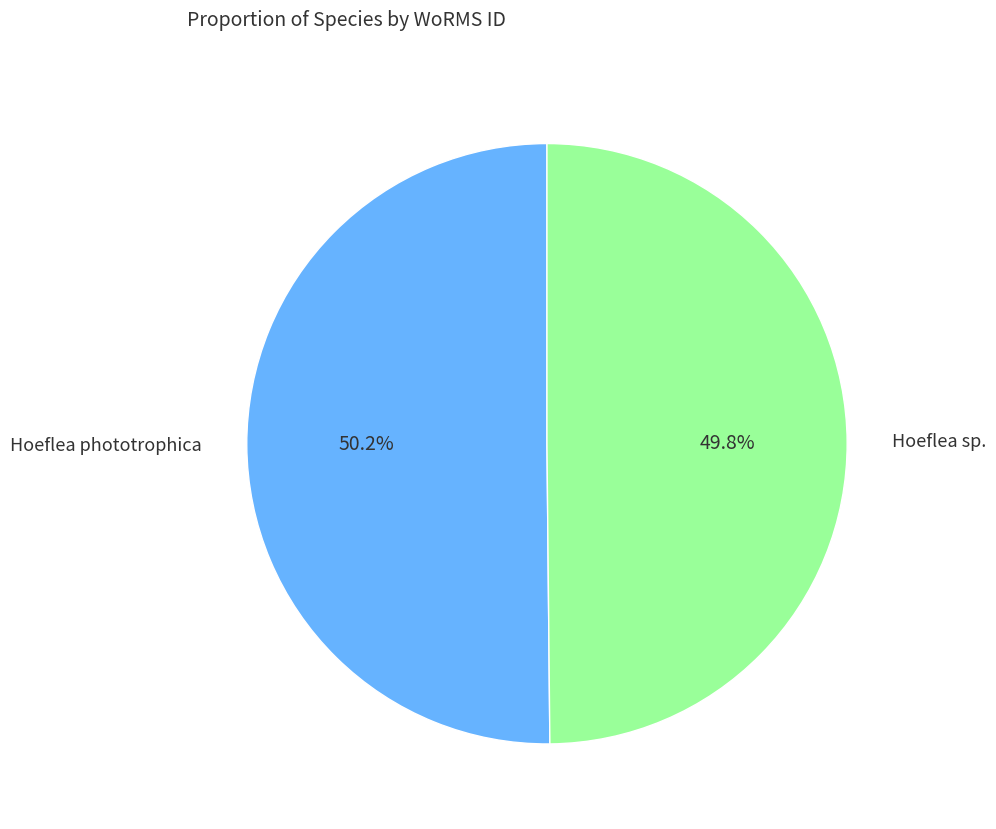

Approximately how many times larger is the value at Hoeflea phototrophica compared to Hoeflea sp.?

1.0